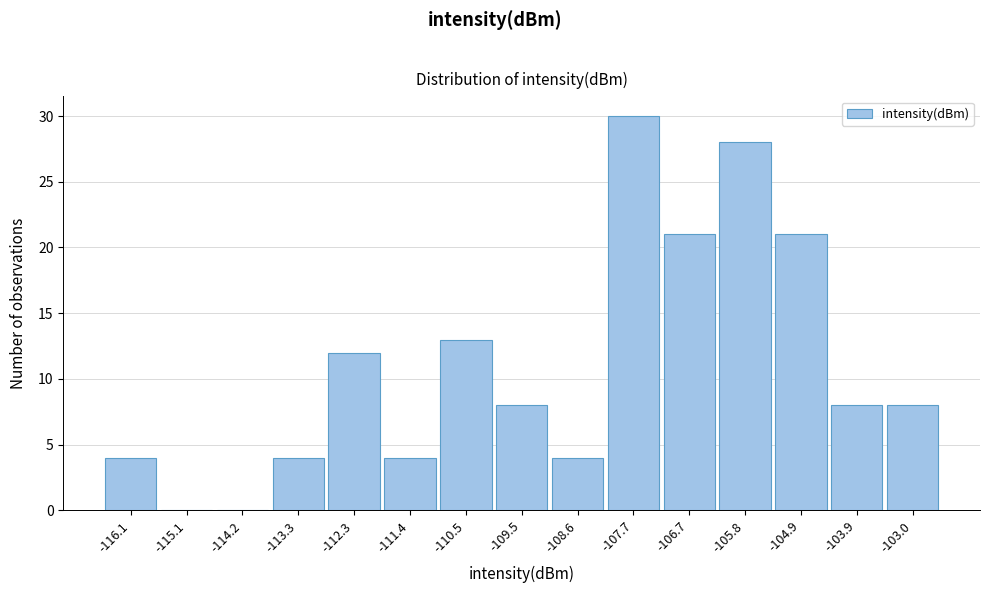

Reading left to right, what are all the values shown in this chart?

-116.1=4	-115.1=0	-114.2=0	-113.3=4	-112.3=12	-111.4=4	-110.5=13	-109.5=8	-108.6=4	-107.7=30	-106.7=21	-105.8=28	-104.9=21	-103.9=8	-103.0=8